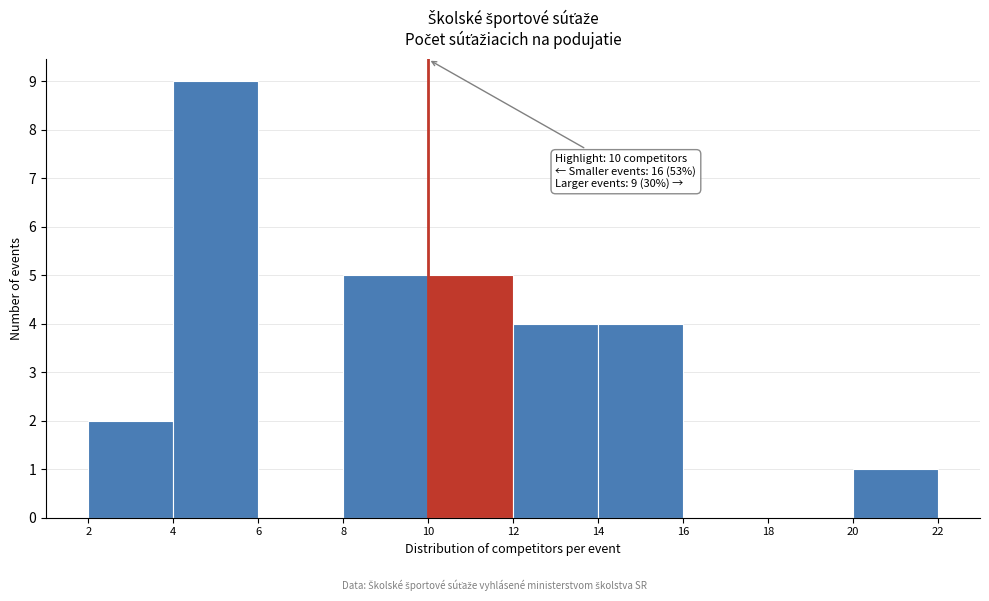

Over which range of the x-axis is the bar tallest?

4 to 6